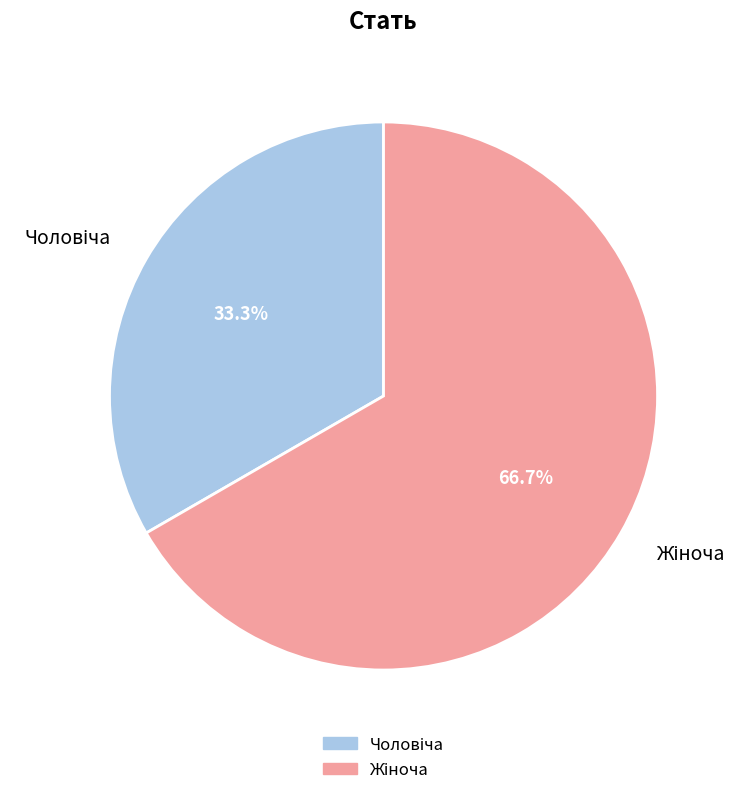

Does any single category account for the majority?

Yes